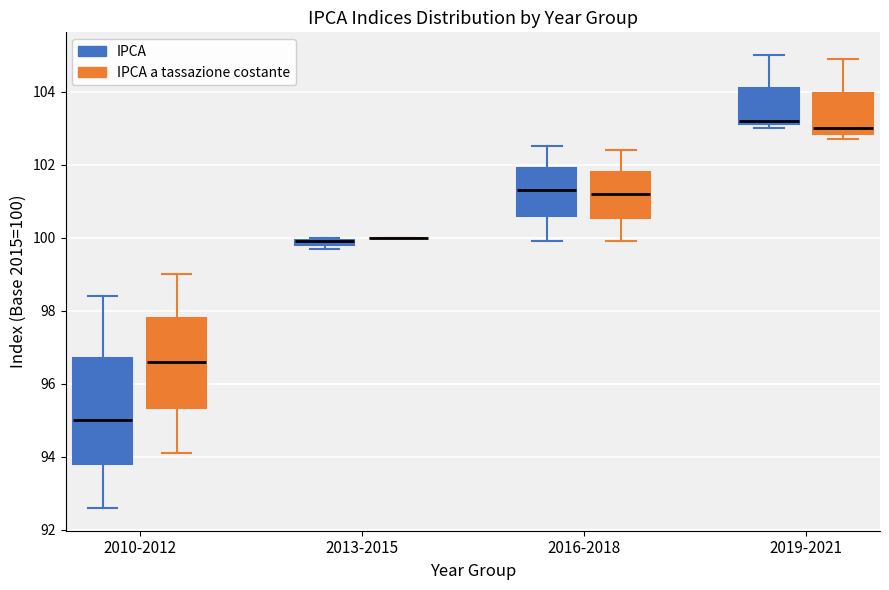

Where does the upper whisker of the box for 2010-2012 (IPCA a tassazione costante) end on the y-axis? The values are not printed on the chart, so give them approximately, as read against the axis.

99.0